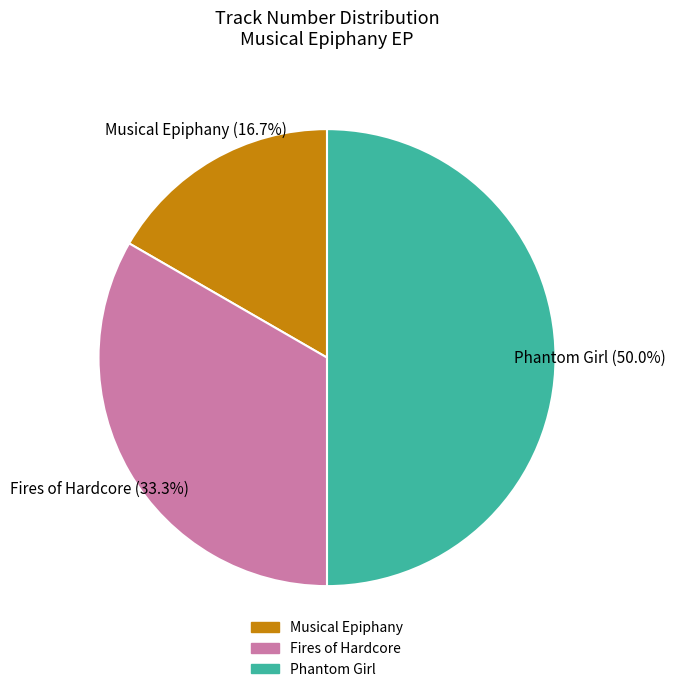

Do Phantom Girl and Fires of Hardcore together represent more than half of the pie?

Yes